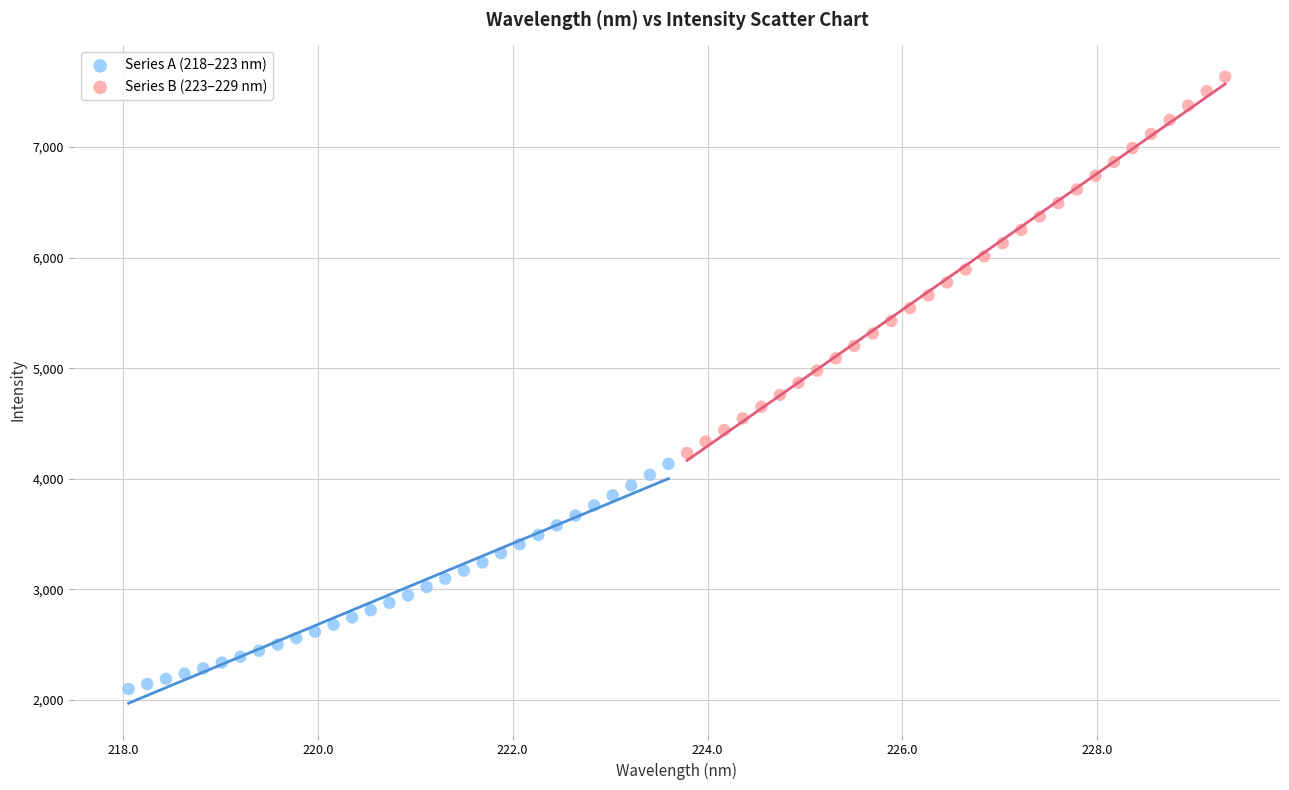

What are all the series names shown in the legend?

Series A (218–223 nm), Series B (223–229 nm)